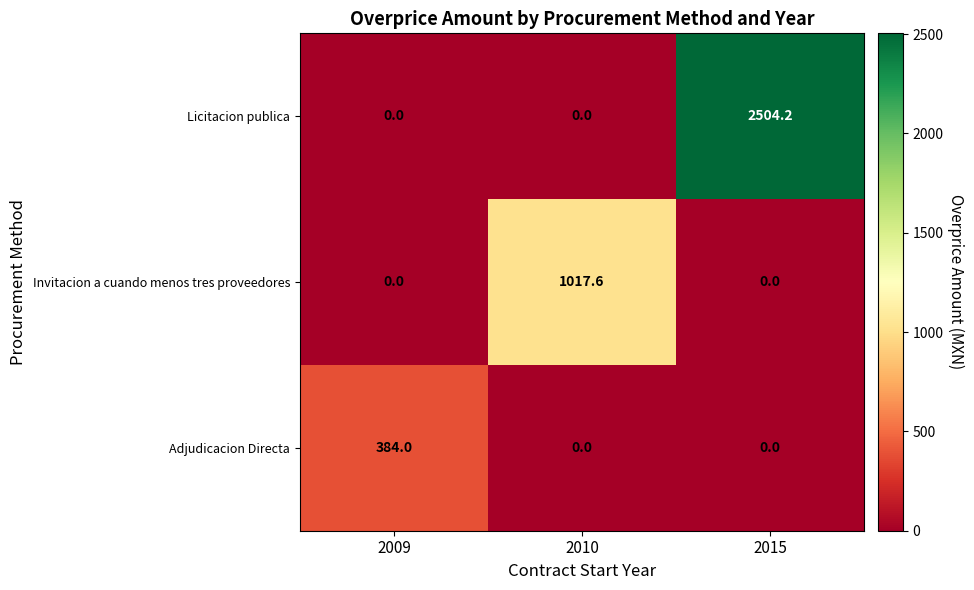

Is it true that Licitacion publica equals 875.1 at 2009?

False